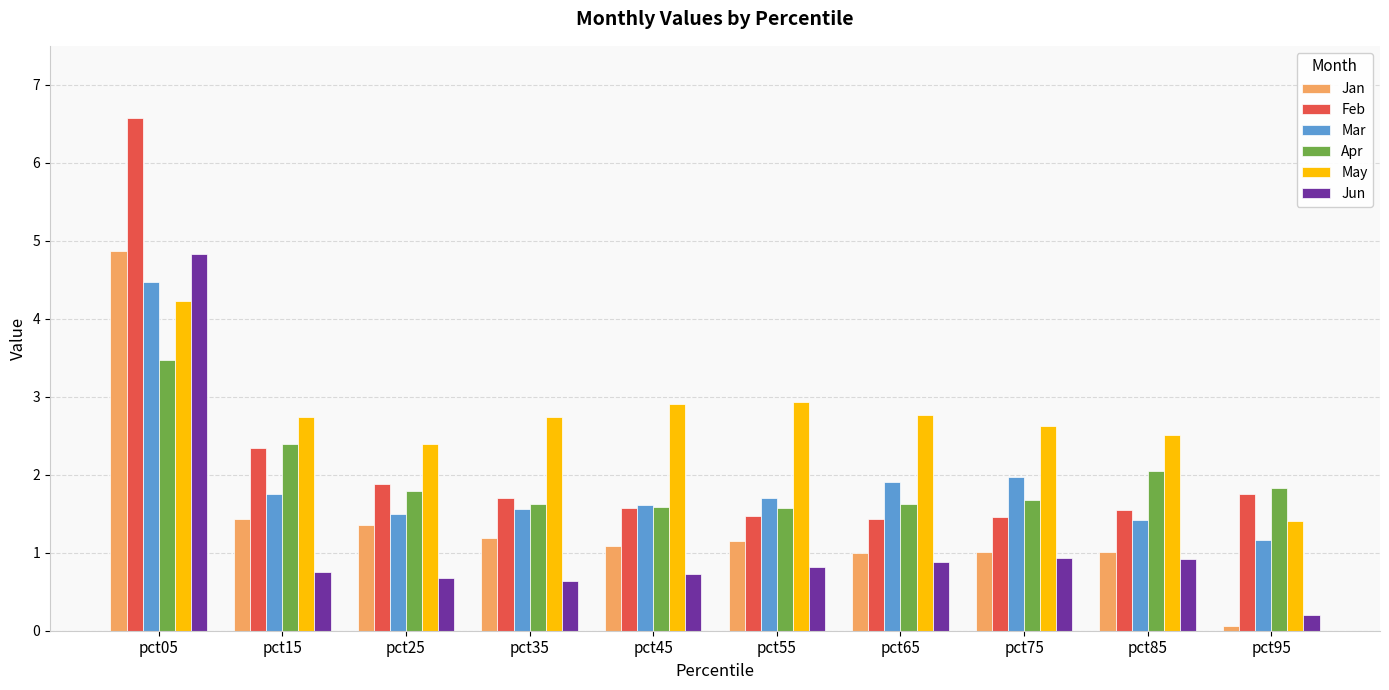

At how many categories does at least one series exceed 1?

10